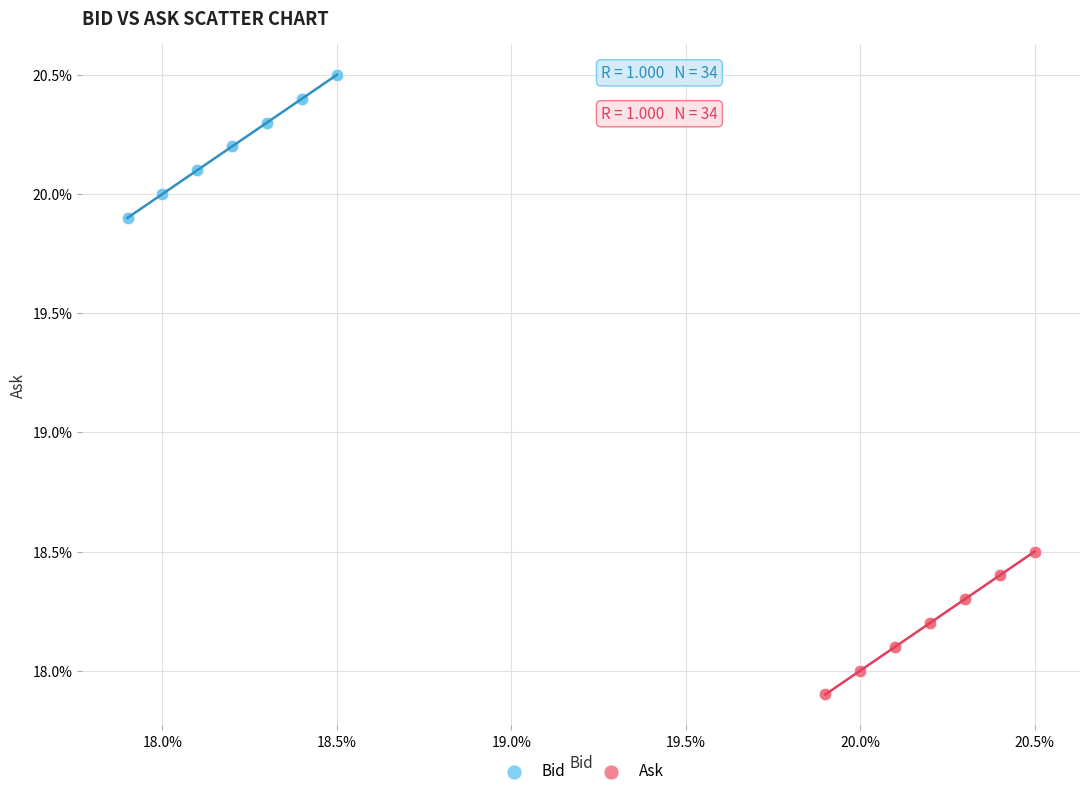

What are all the series names shown in the legend?

Bid, Ask